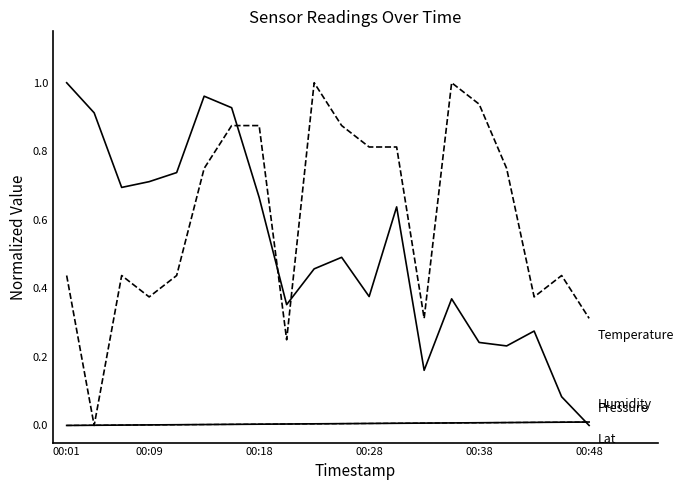

Does the chart display data point markers on the line(s)?

No